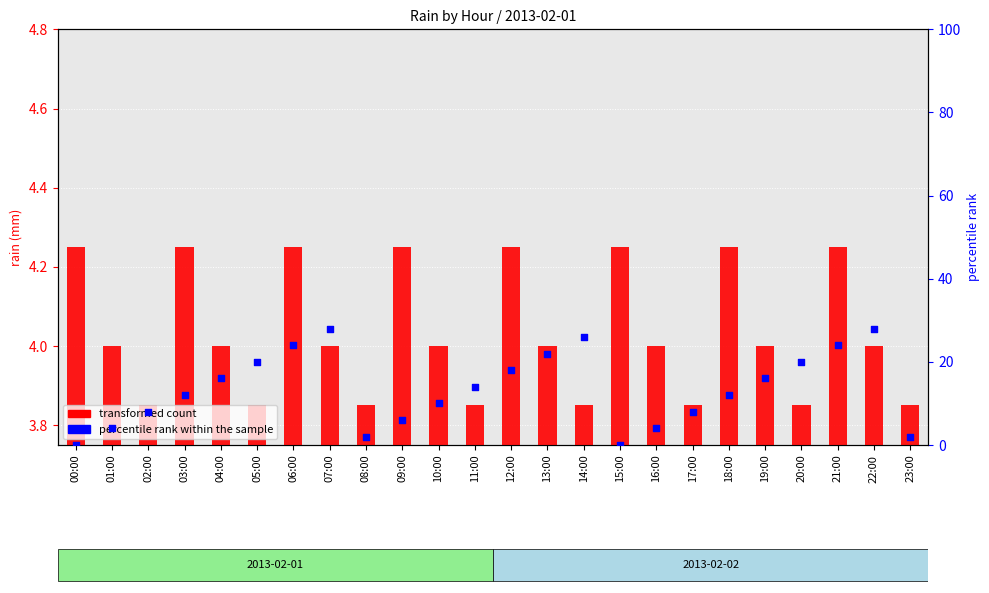

Which series reaches the maximum Y coordinate?

percentile rank within the sample